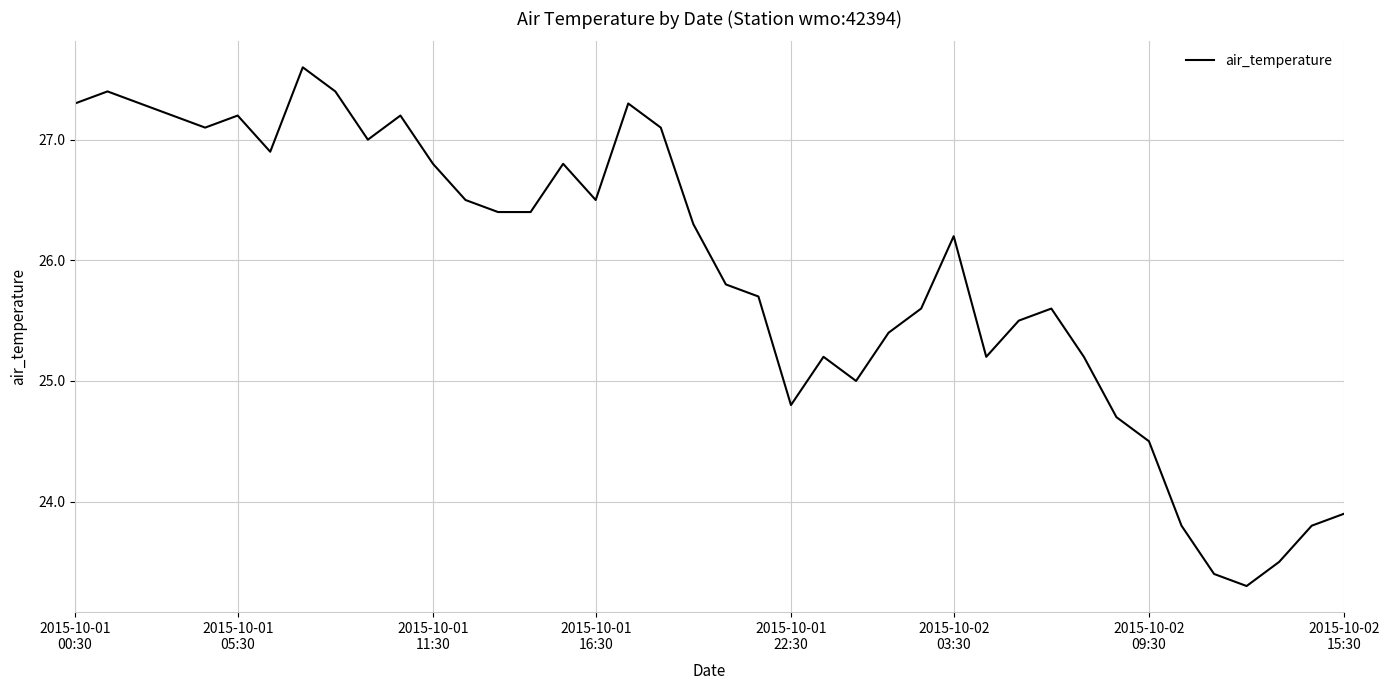

What is the minimum value shown in the chart?

23.3